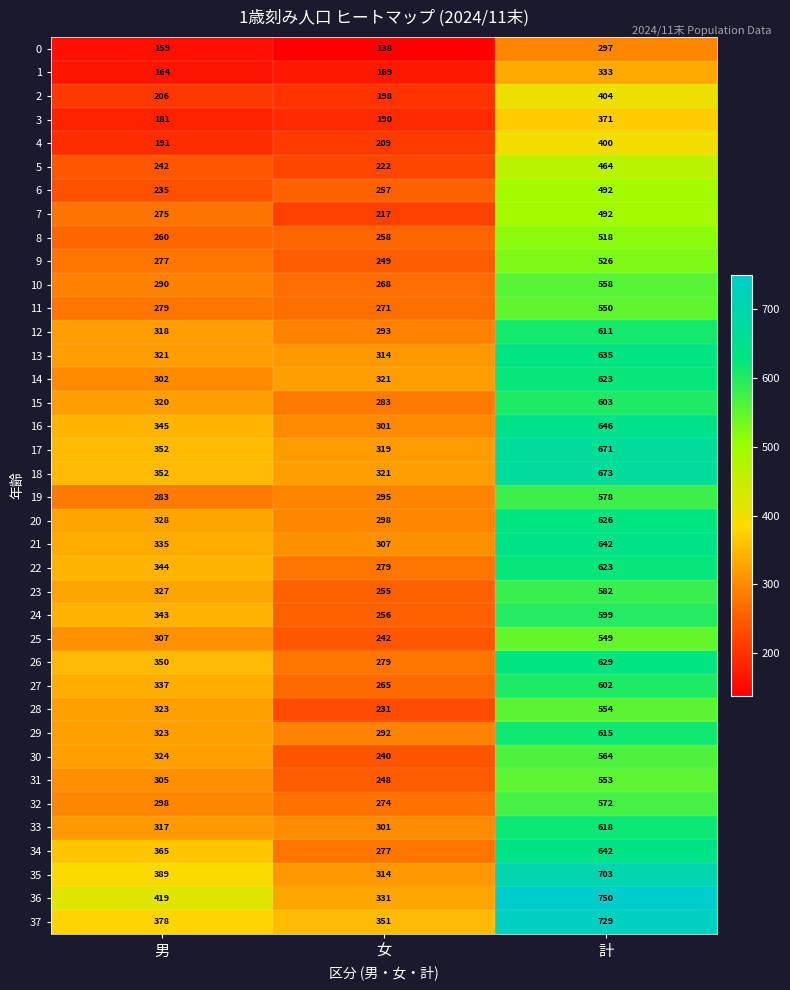

Between 女 and 計, which series saw the biggest shift?

36